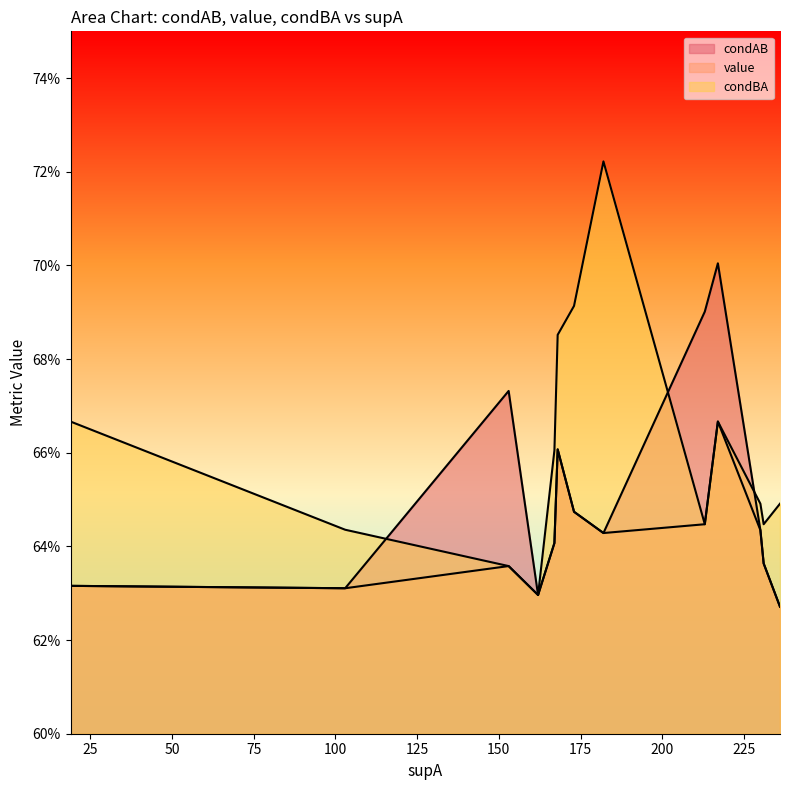

At which category is the sum across all series the highest?

217